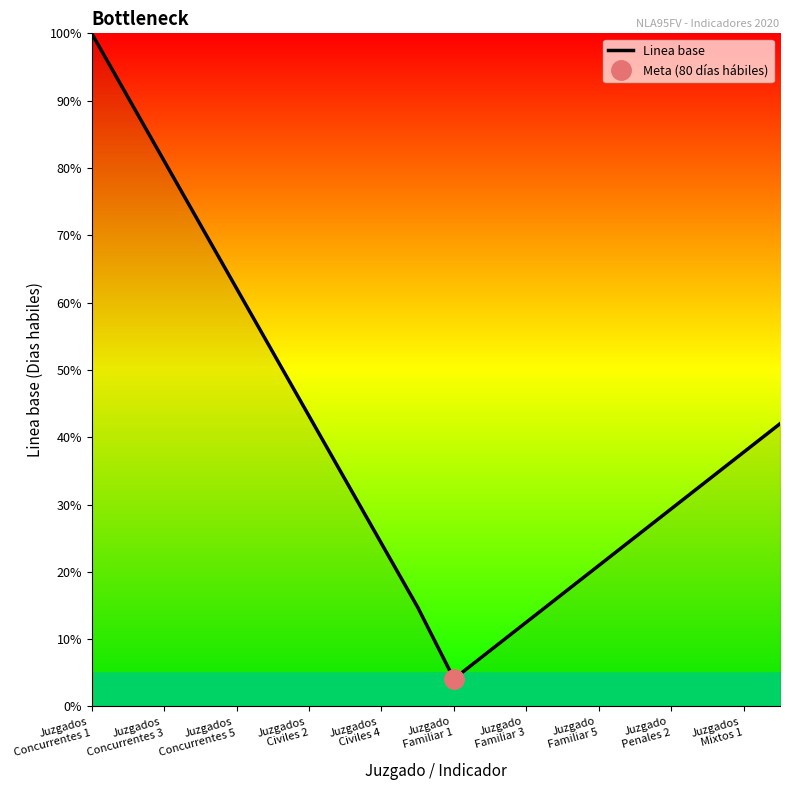

What is the minimum value for Linea base?

4.1